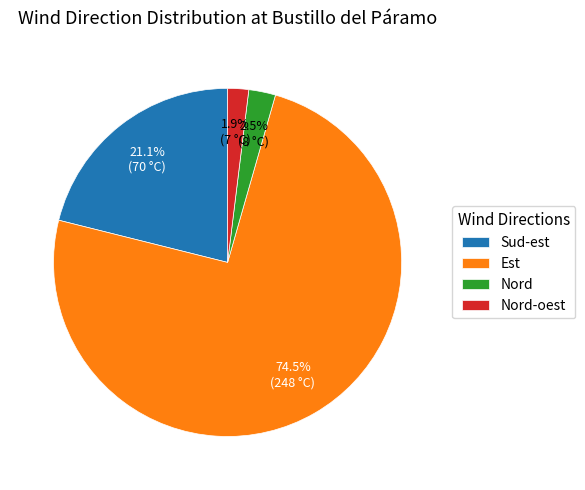

What percentage is NOT represented by Est?

25.5%